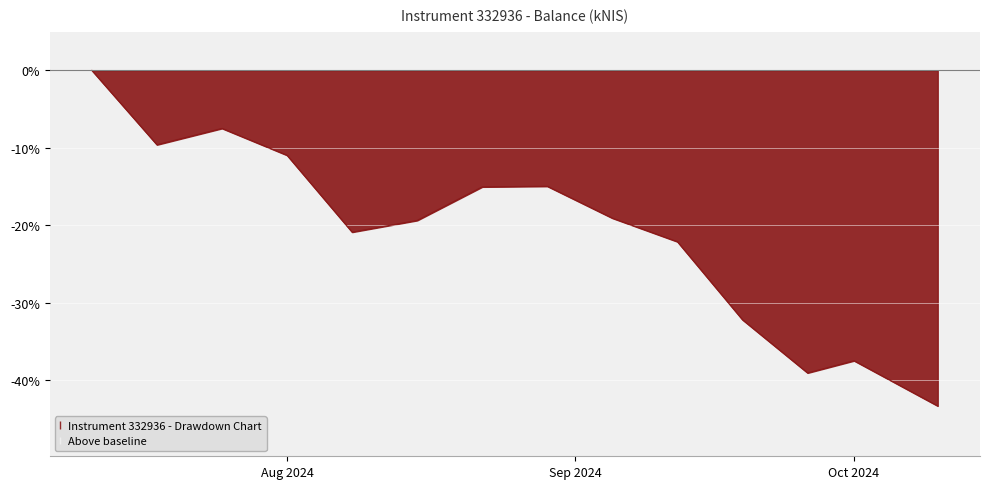

How many values are below zero?

13